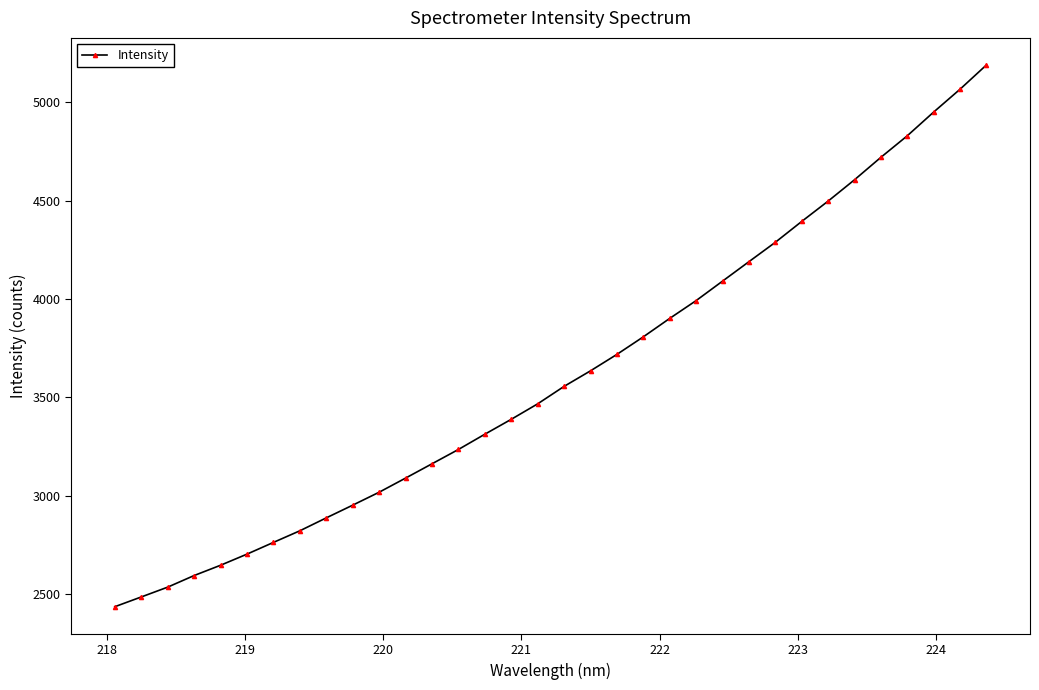

What is the value of the 34th point from the left?

5189.8